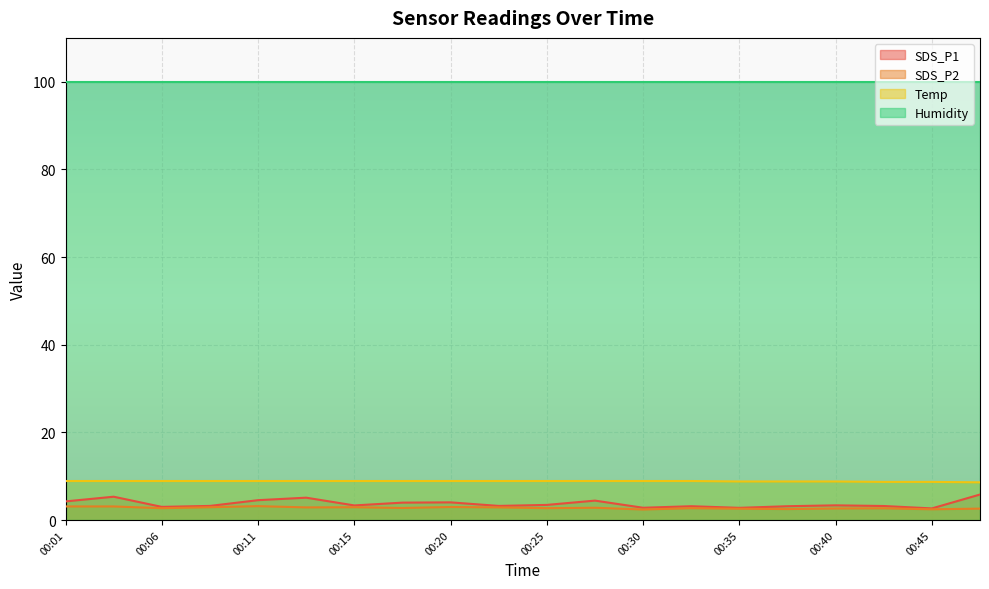

True or false: SDS_P1 and Temp cross at least once.

False